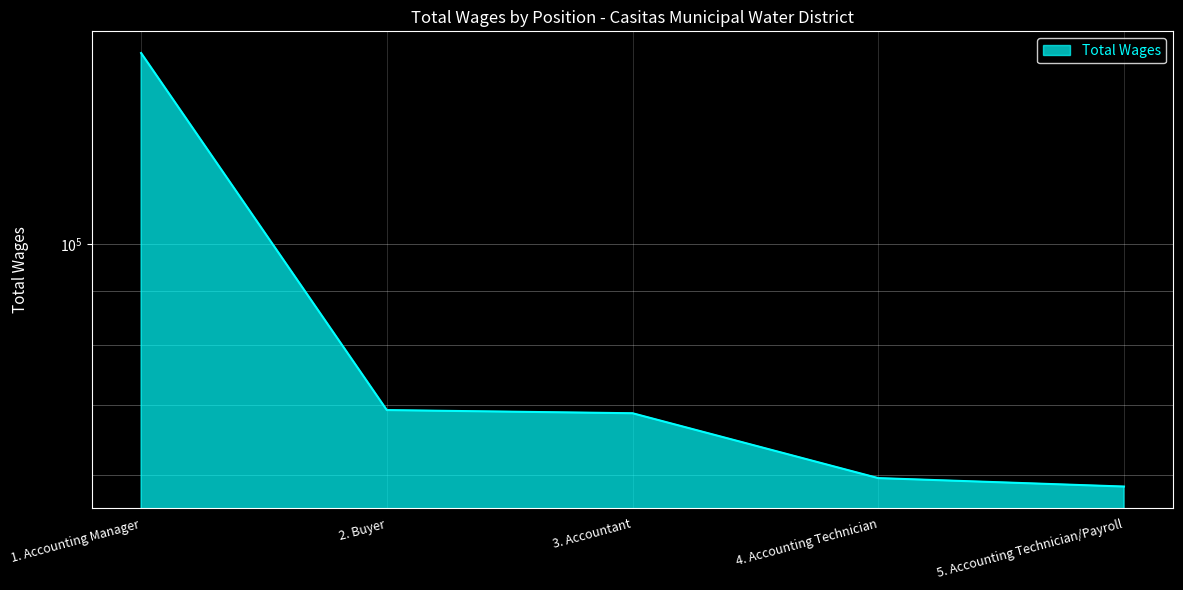

What is the average value?

81705